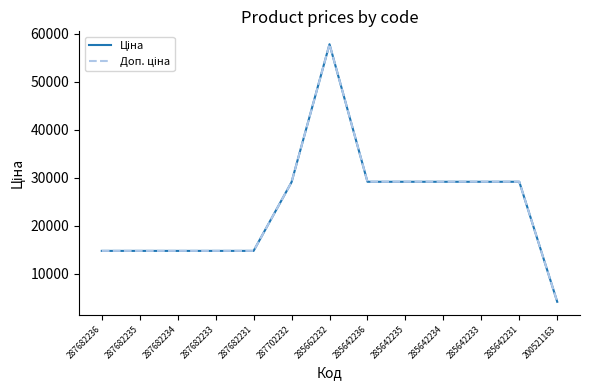

What is the minimum value shown in the chart?

4204.8